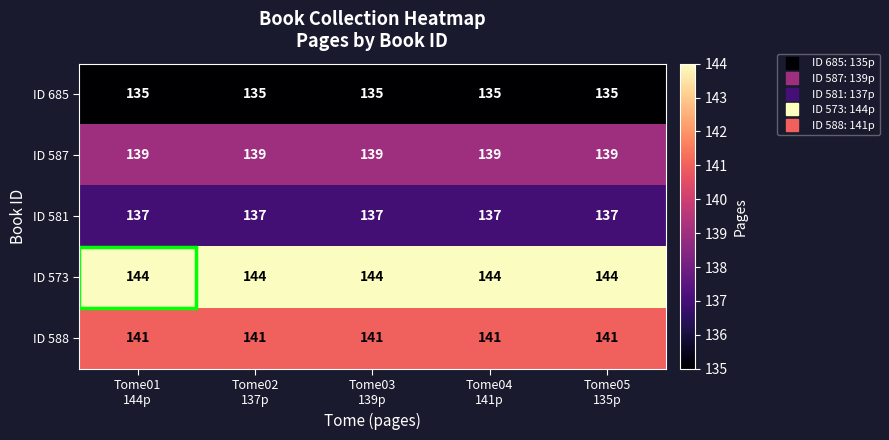

List the series in order of their peak value, highest first.

ID 573, ID 588, ID 587, ID 581, ID 685